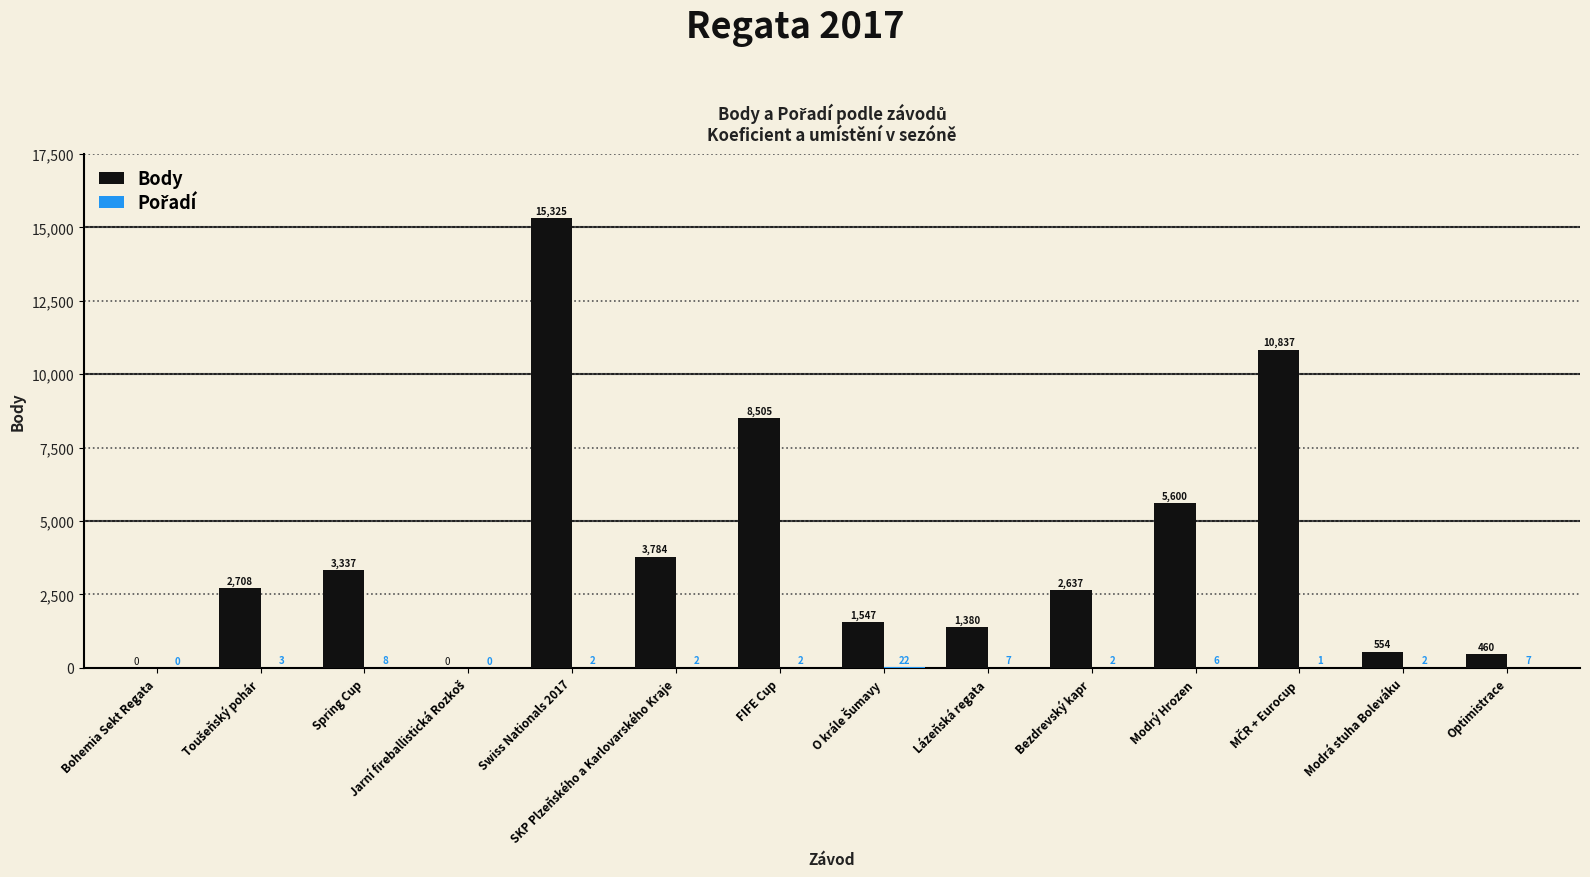

Is it true that Body equals 0 at Bohemia Sekt Regata?

True